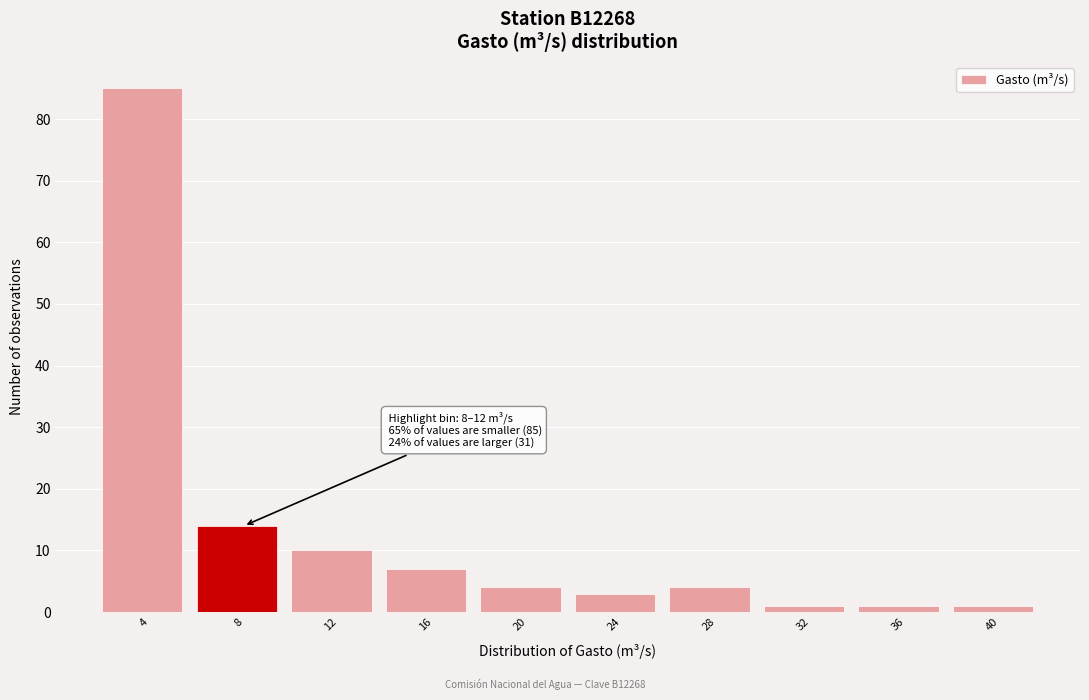

Reading left to right, list all the values displayed in this chart.

85	14	10	7	4	3	4	1	1	1